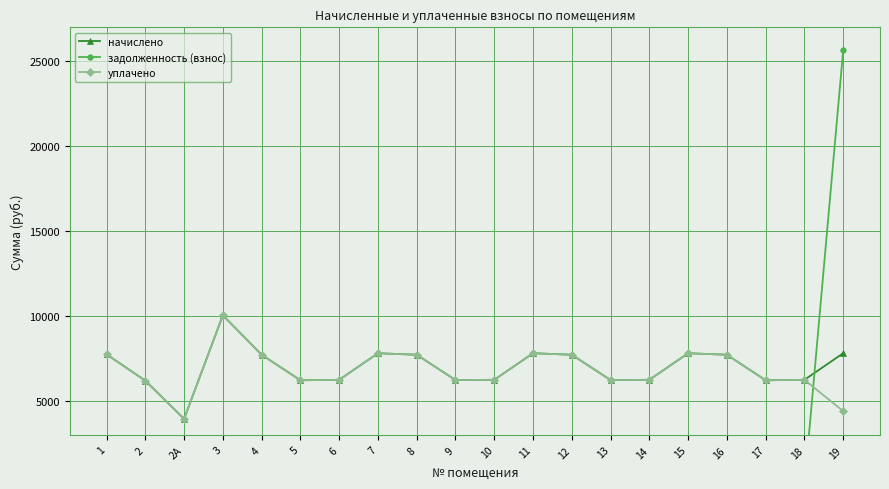

At 5, list the series in order from largest to smallest.

начислено, уплачено, задолженность (взнос)